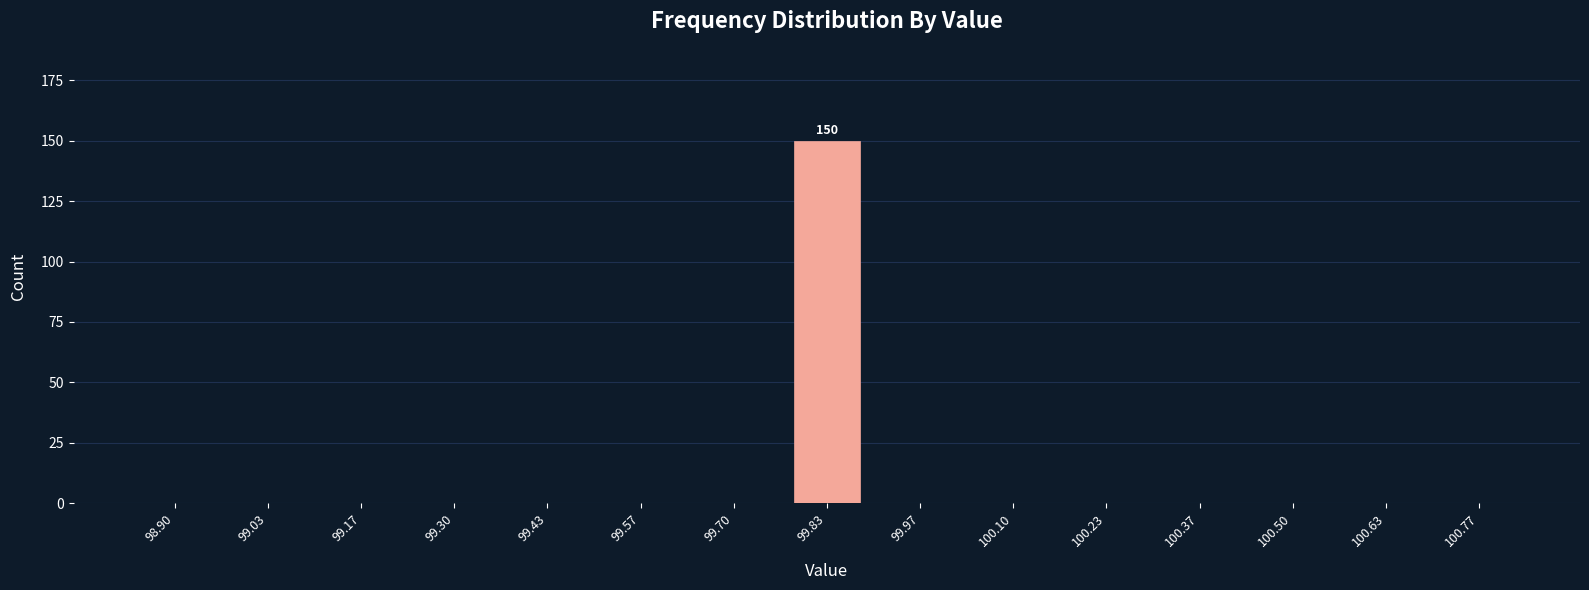

Reading left to right, extract all data points from this chart.

98.90=0	99.03=0	99.17=0	99.30=0	99.43=0	99.57=0	99.70=0	99.83=150	99.97=0	100.10=0	100.23=0	100.37=0	100.50=0	100.63=0	100.77=0